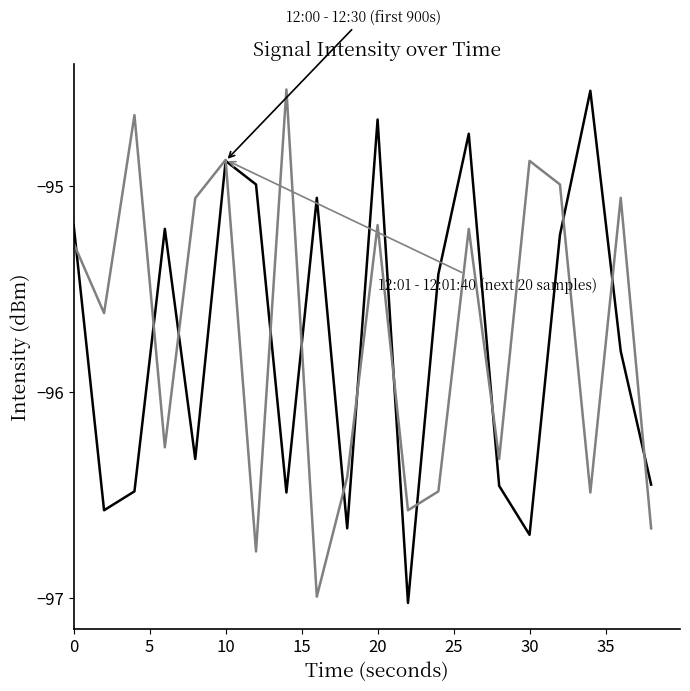

What is the smallest value displayed?

-97.0